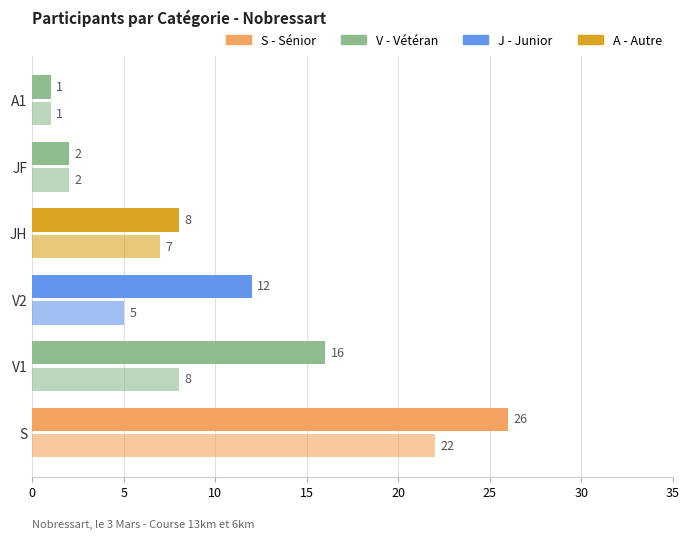

How many distinct data groups are displayed?

2